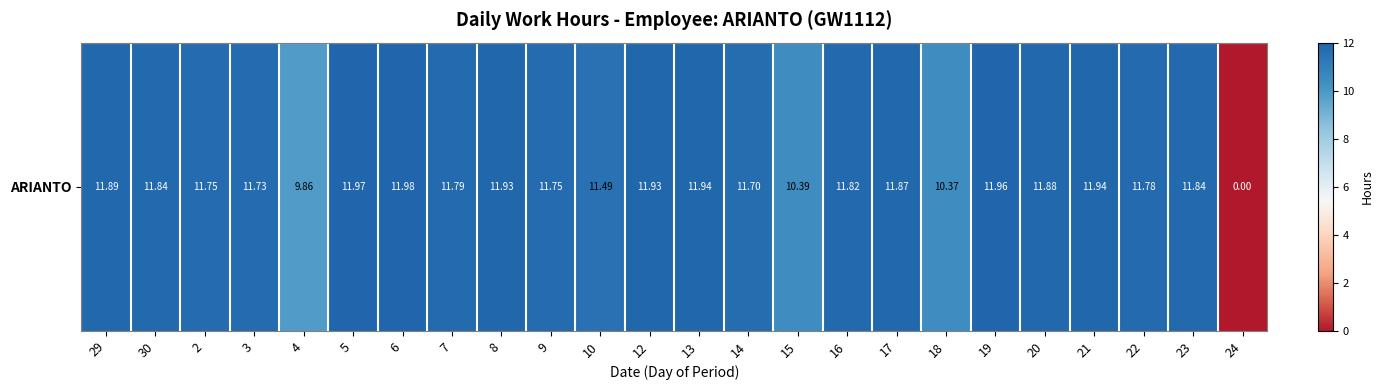

Which category has the lowest value across all series?

24